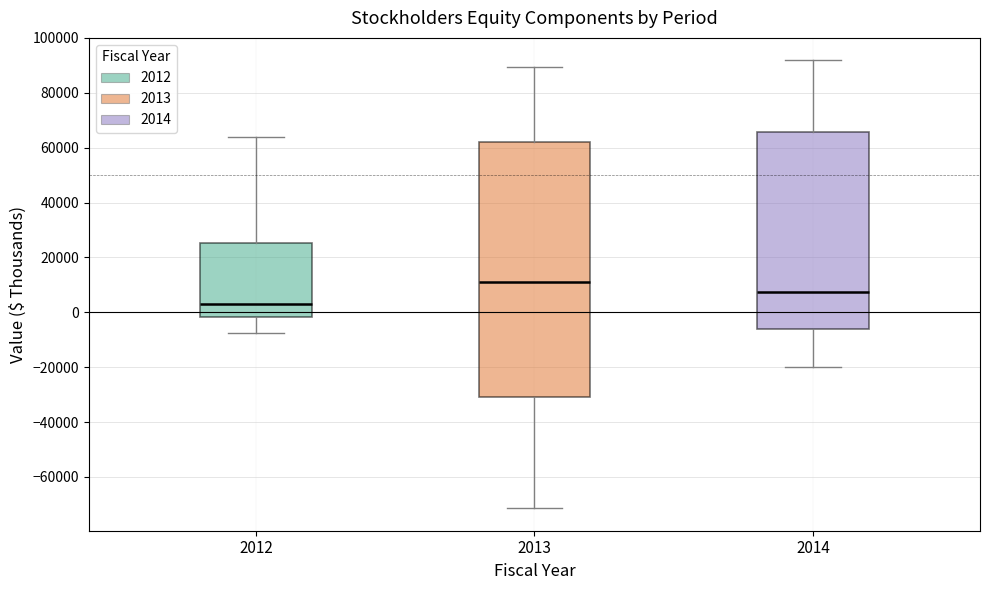

Where does the median line of the box at x = 2012 sit on the y-axis? The values are not printed on the chart, so give them approximately, as read against the axis.

4000